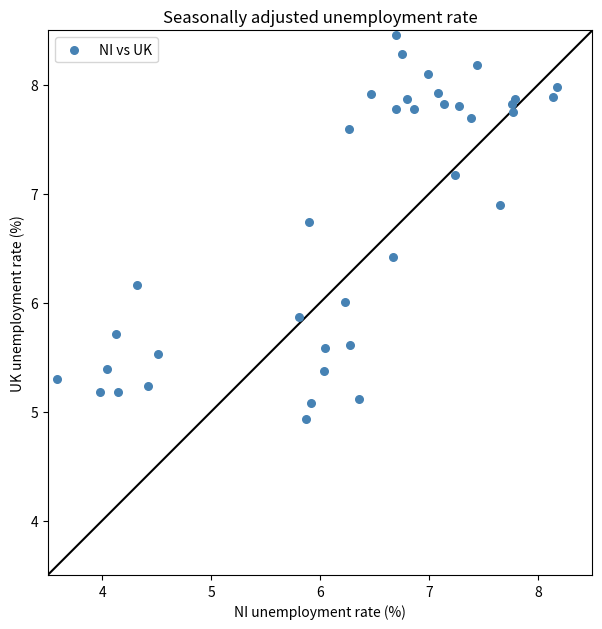

What is the range of Y values (max minus min)?

3.5